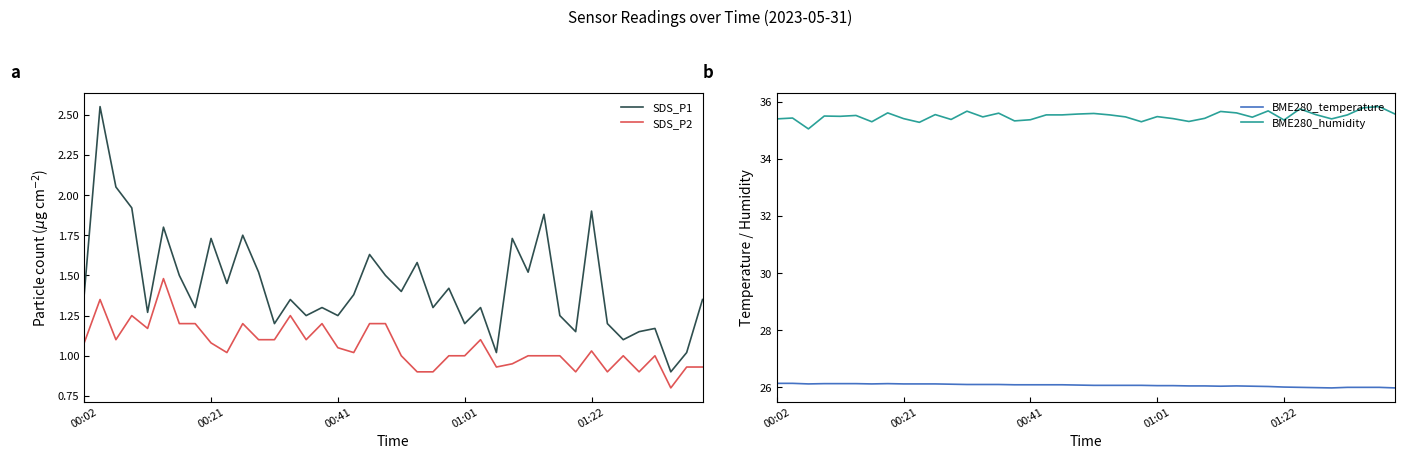

What is the difference between the maximum and minimum values in the SDS_P2 series?

0.7